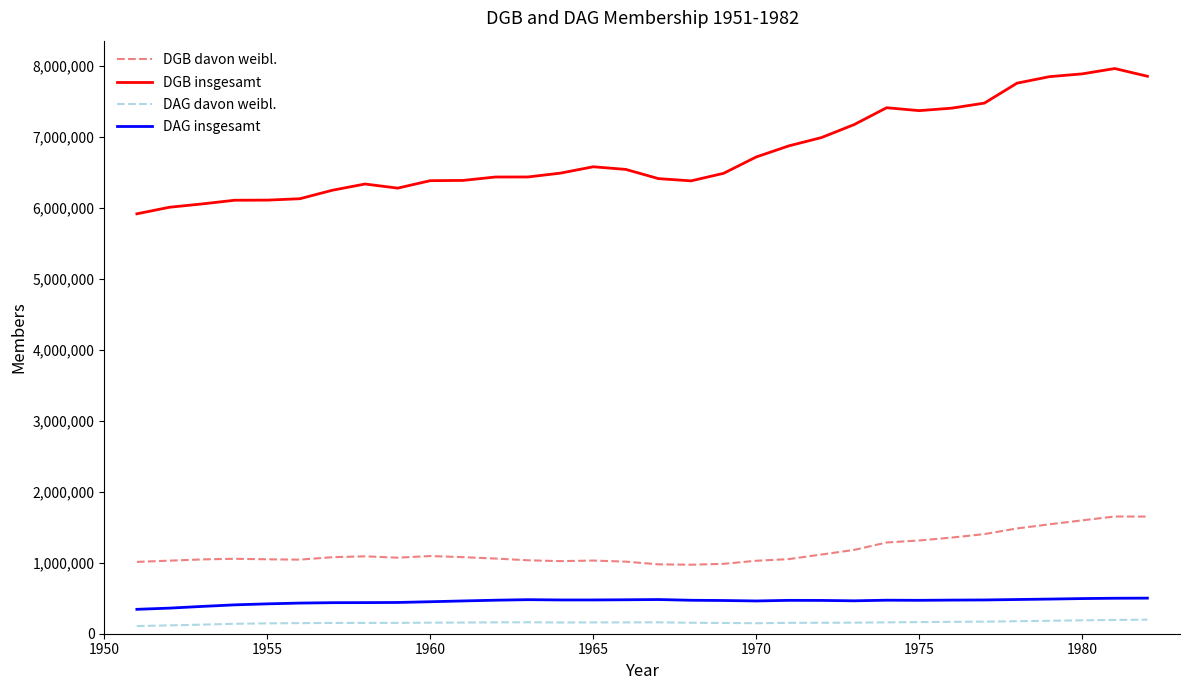

True or false: DGB davon weibl. and DAG davon weibl. cross at least once.

False